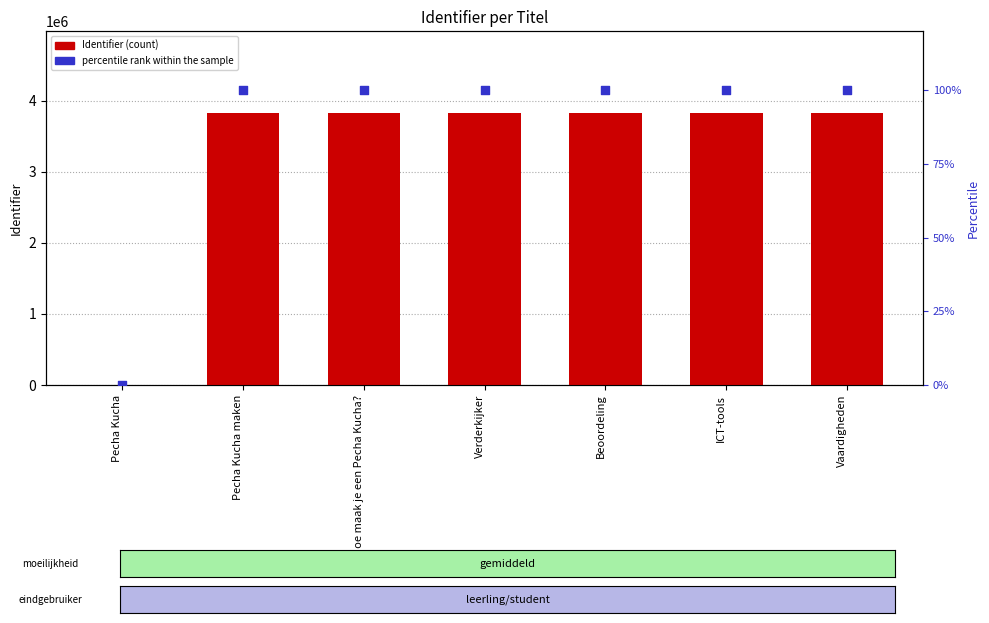

Is the value of percentile rank within the sample at ICT-tools greater than the value of Identifier at Beoordeling?

No